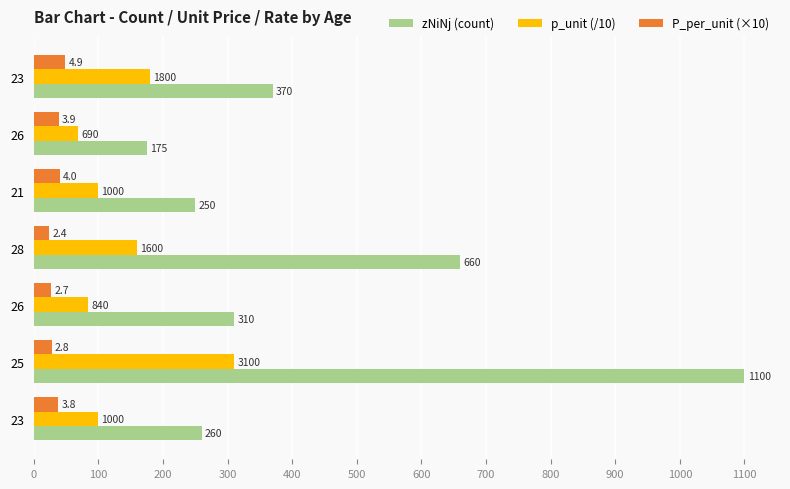

What is the minimum value for zNiNj (count)?

175